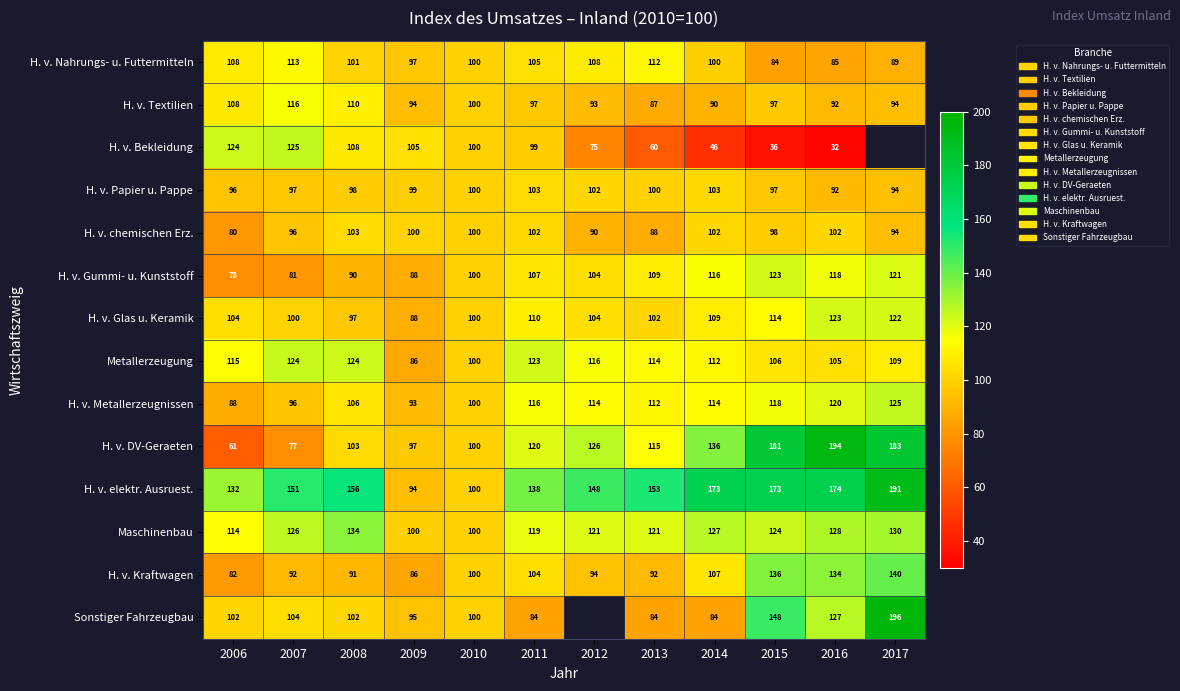

The H. v. Metallerzeugnissen series shows 125.0 at 2017. True or false?

True